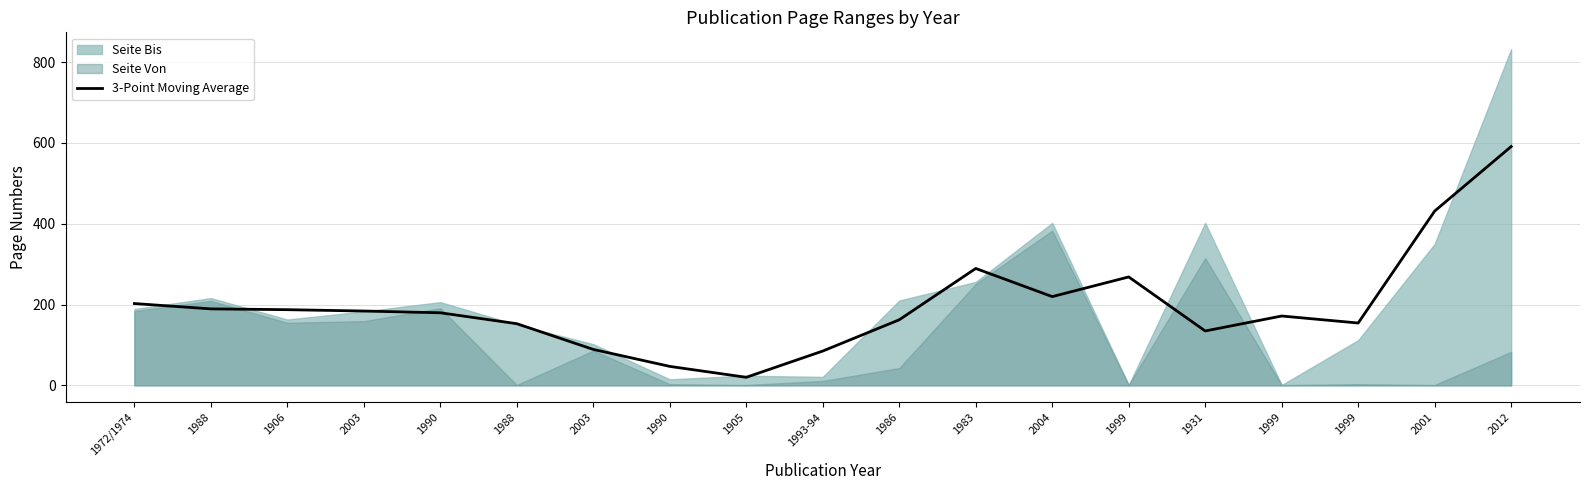

What is the label of the 7th point from the right?

2004